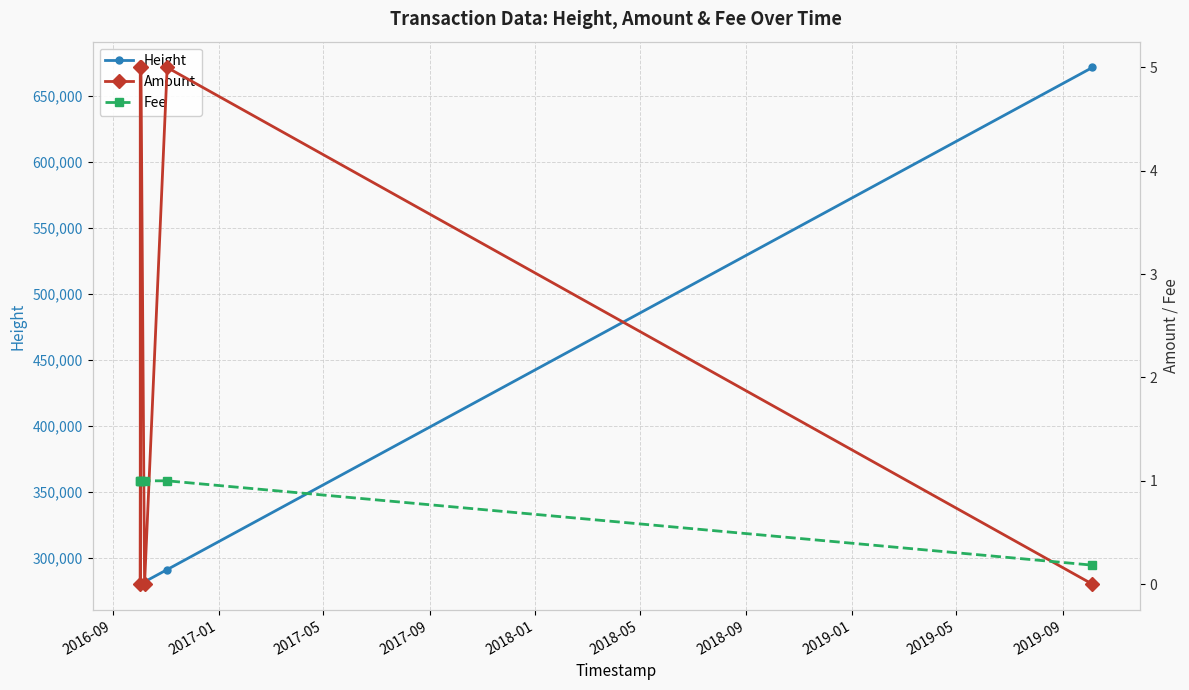

True or false: Fee and Height intersect in this chart.

False